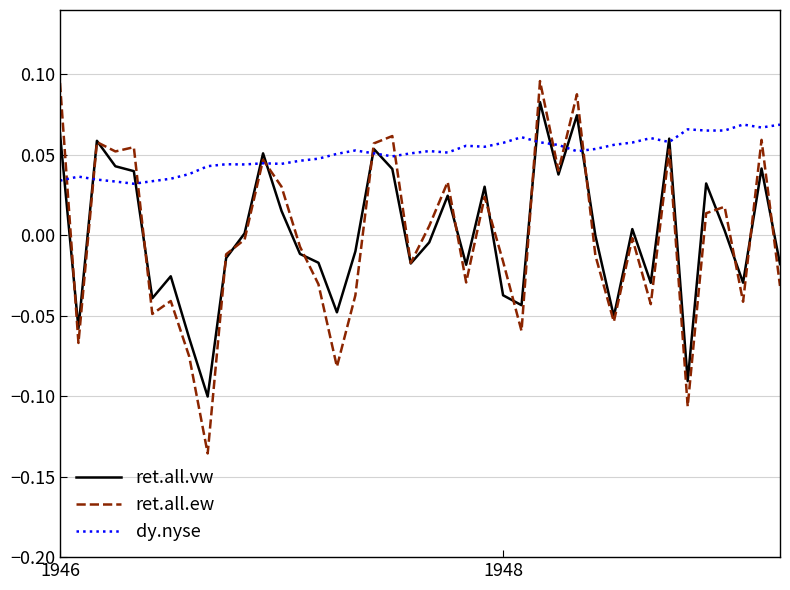

Which series has the largest range (max minus min)?

ret.all.ew